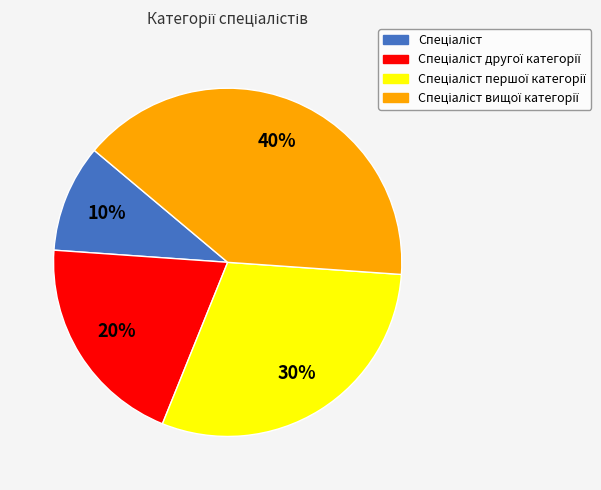

To the nearest percent, what is the average slice percentage?

25%